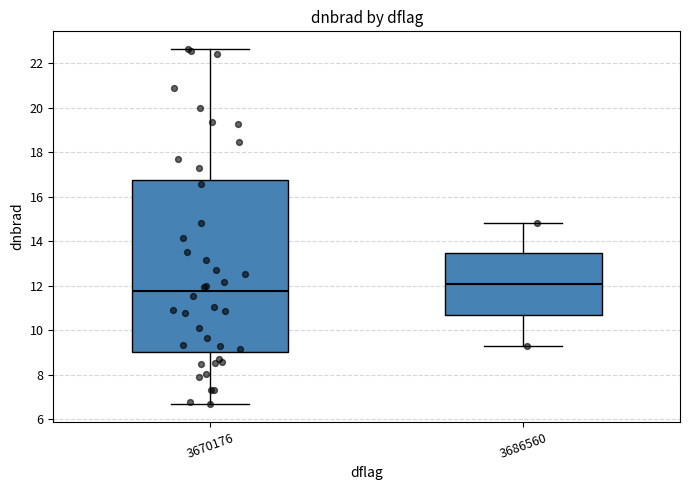

Reading left to right, transcribe this box plot: for each box, give where its median line is, the range the box spans, and where its two whiskers end, as read against the y-axis. The values are not printed on the chart, so give them approximately, as read against the axis.

3670176: median 11.8, box 9.0 to 16.8, whiskers 6.6 to 22.6
3686560: median 12.0, box 10.6 to 13.4, whiskers 9.4 to 14.8